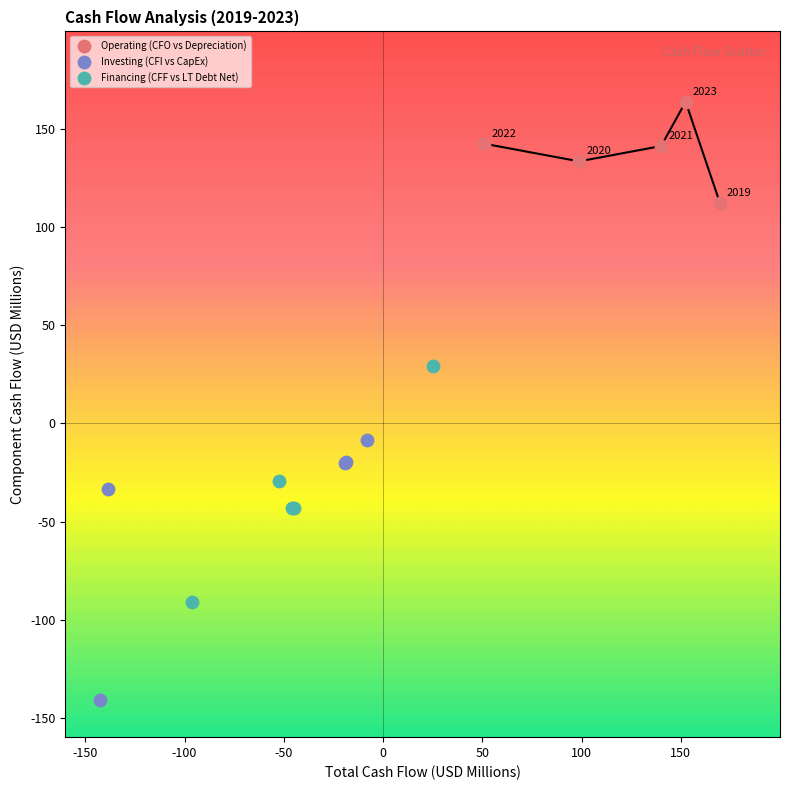

Which series reaches the minimum Y coordinate?

Investing (CFI vs CapEx)